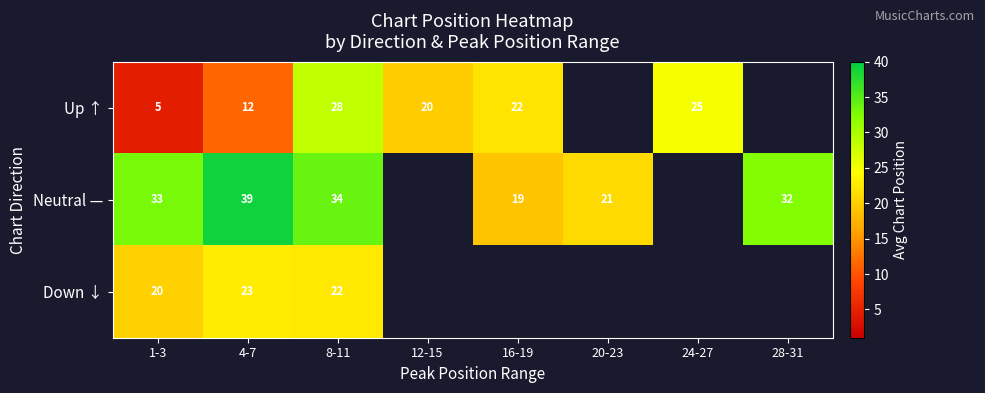

At which category is the sum across all series the highest?

8-11